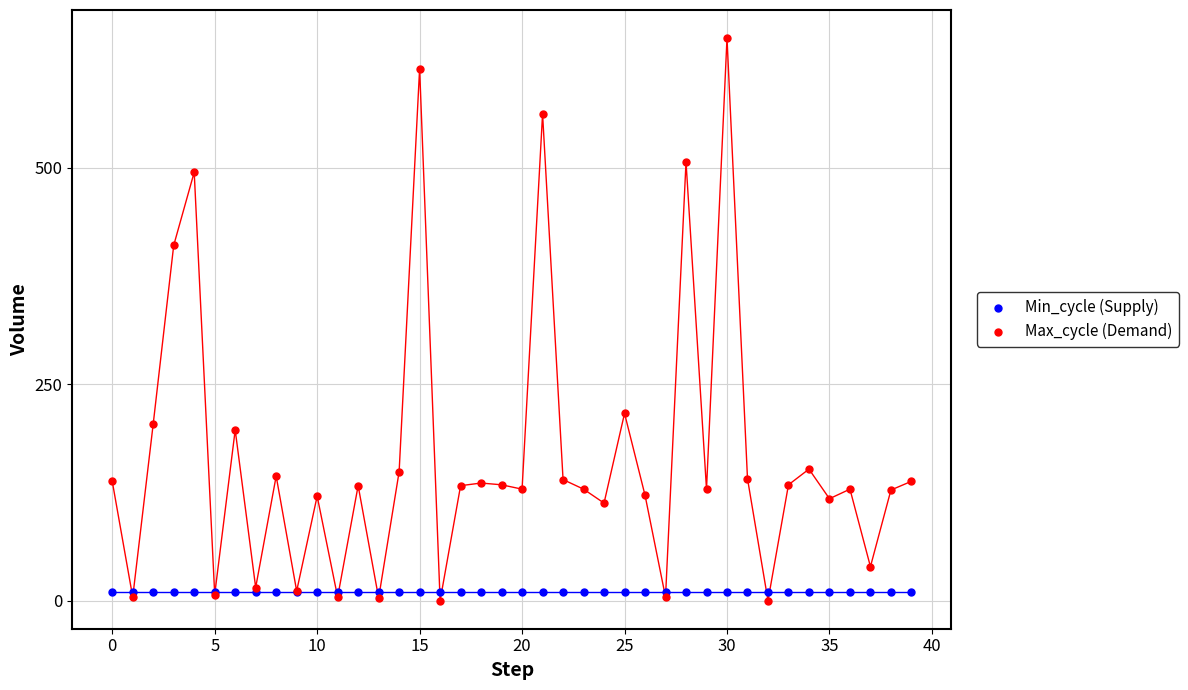

In the Max_cycle (Demand) series, what Y value is closest to 325?

410.5